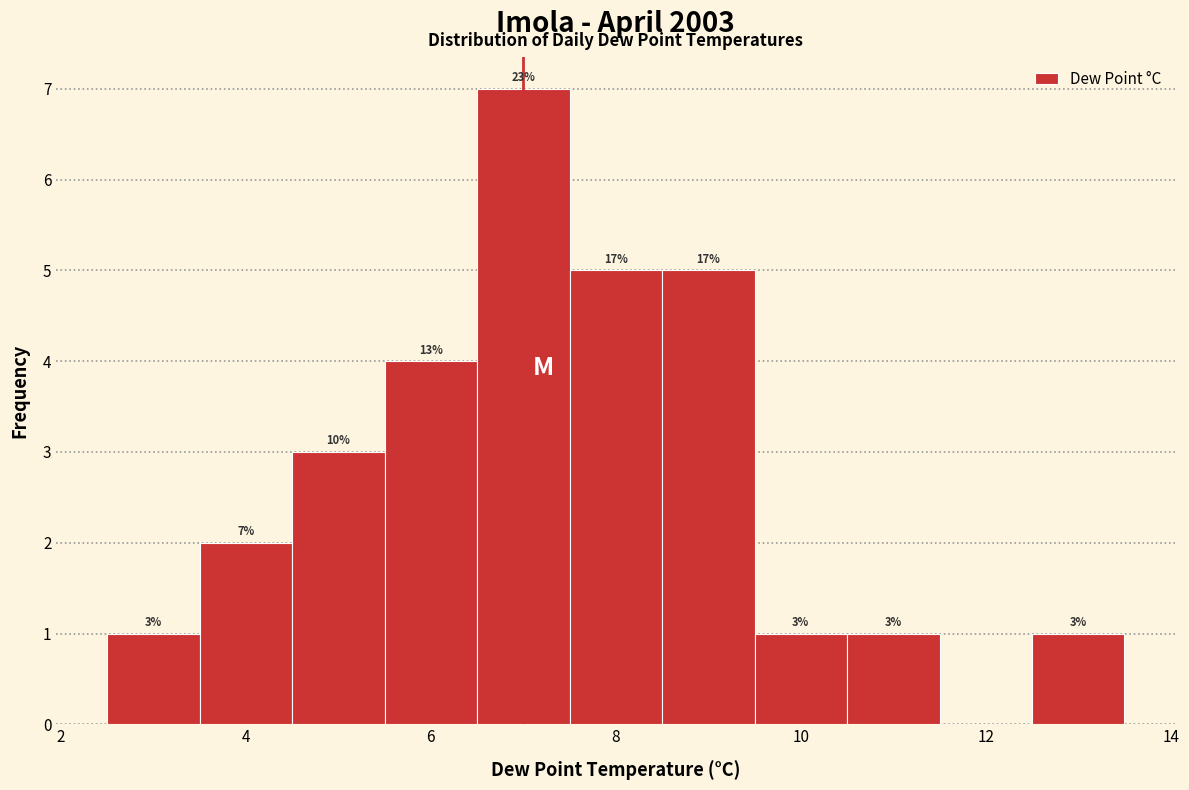

Which range on the x-axis has the tallest bar?

6.5 to 7.5